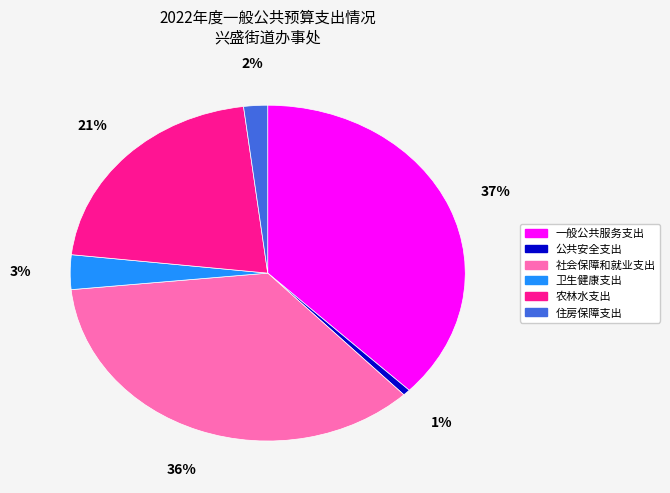

The 住房保障支出 slice represents 2% of the pie. True or false?

True